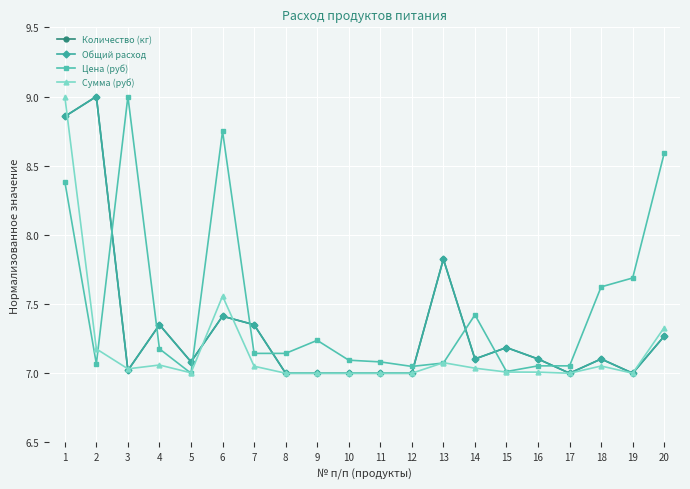

What is the value of the Общий расход point at the 17th from the left?

7.0